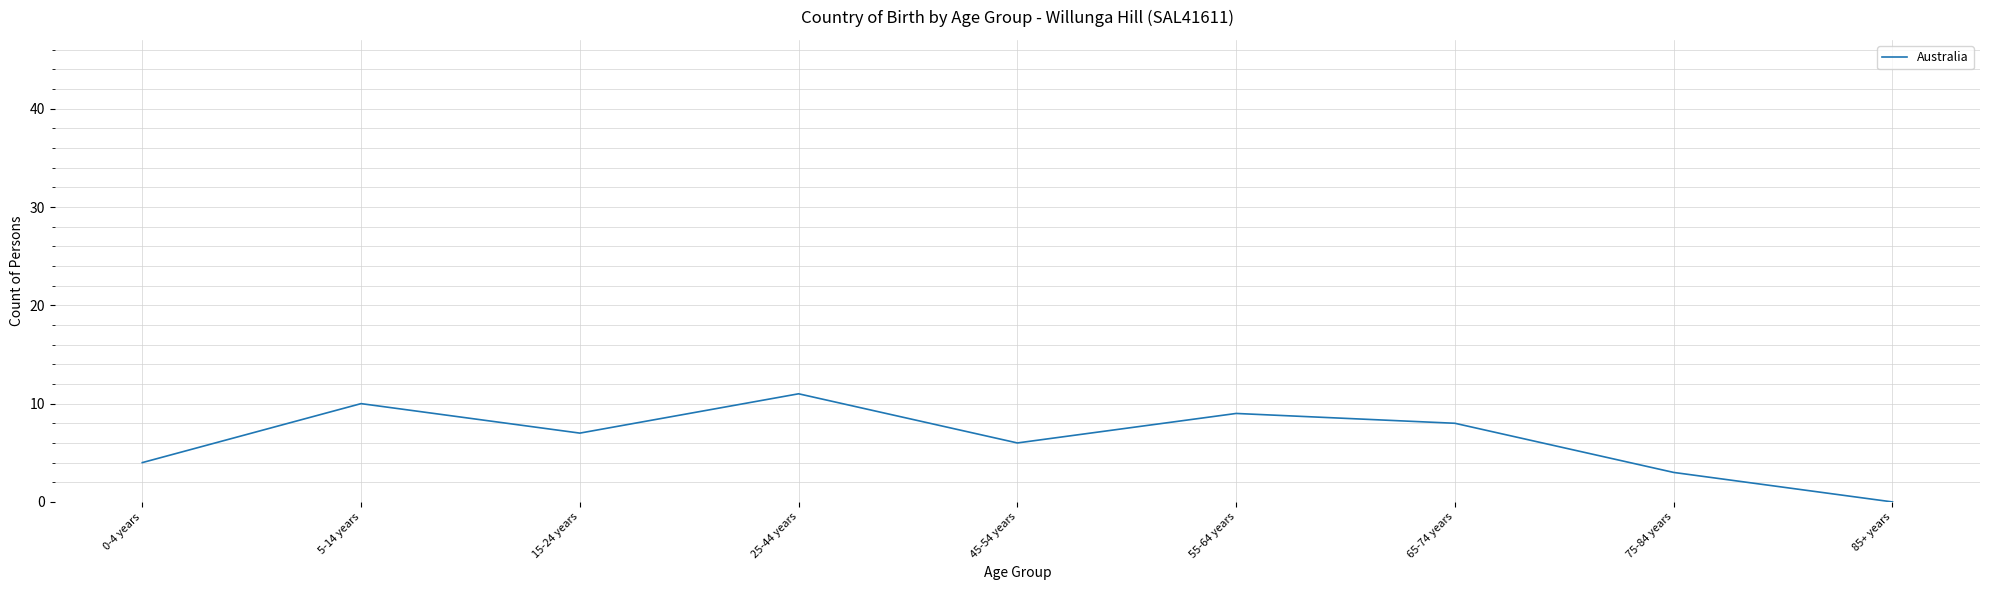

At which label does the data first exceed 7?

5-14 years